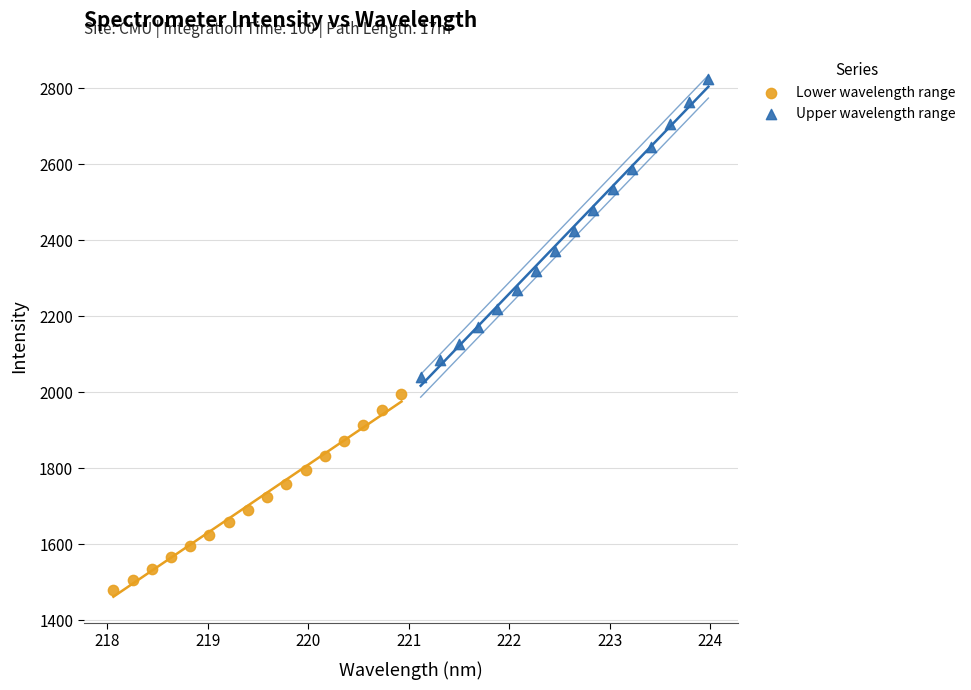

Which series reaches the maximum Y coordinate?

Upper wavelength range